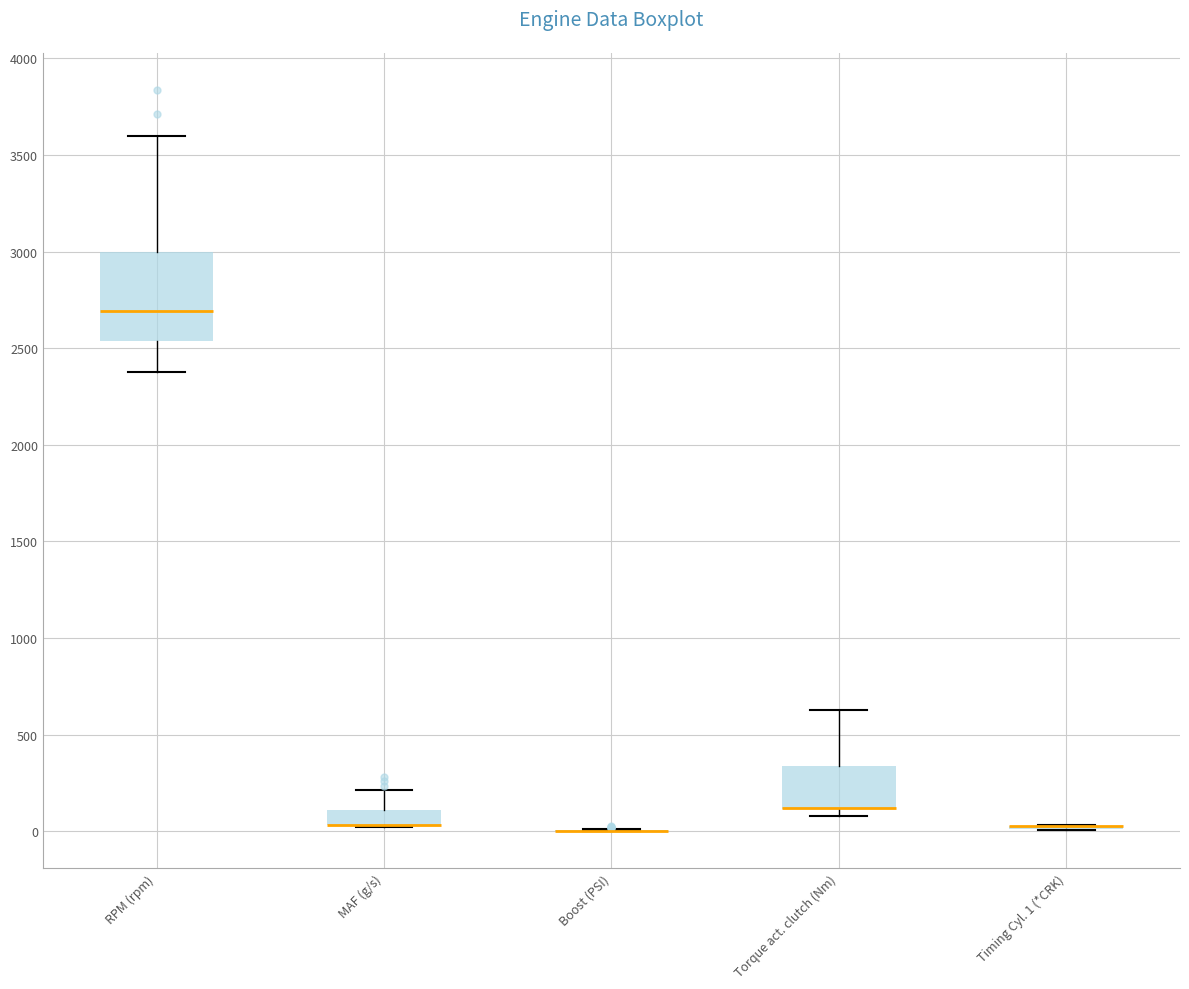

Which box is the tallest, from its lower edge to its upper edge?

RPM (rpm)